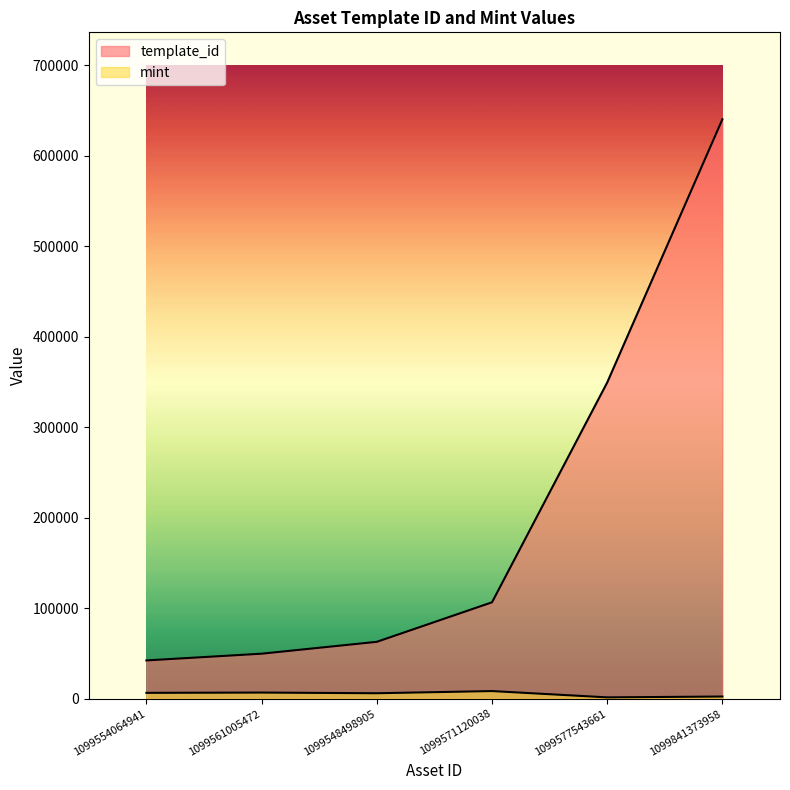

True or false: template_id and mint cross at least once.

False